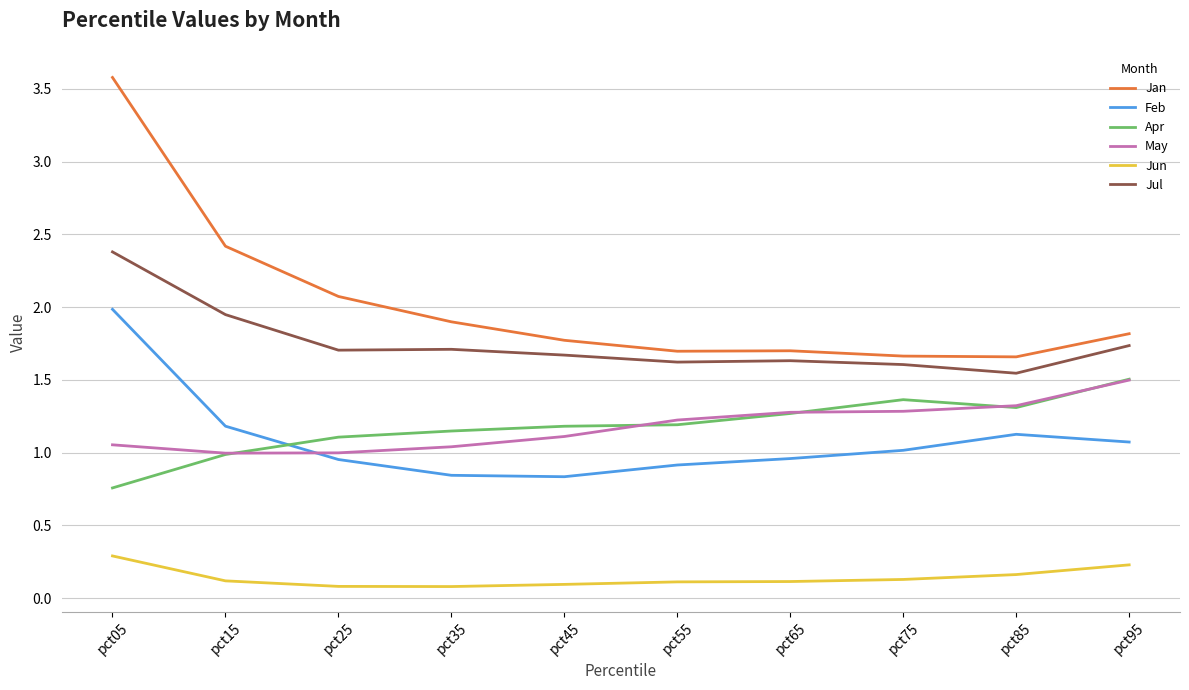

Which series has the largest range (max minus min)?

Jan